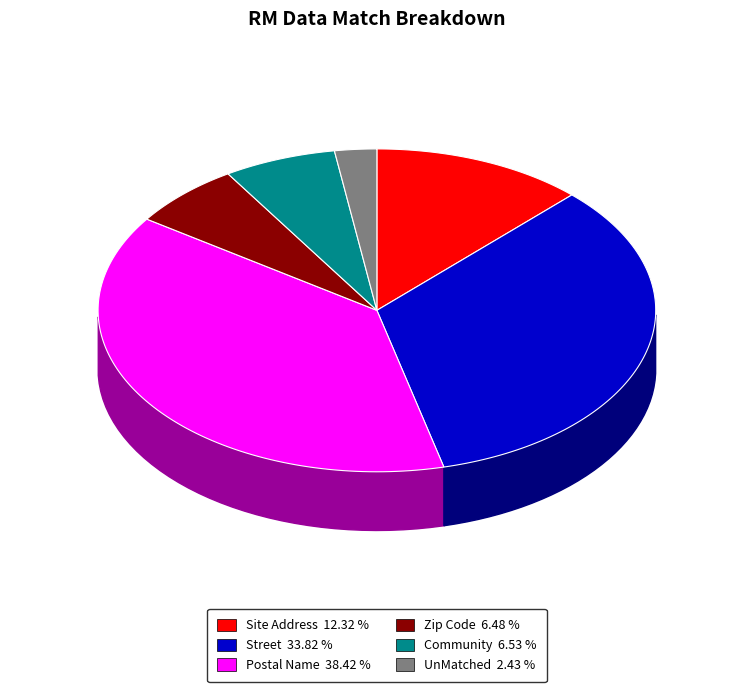

Does Site Address account for over 50% of the chart?

No